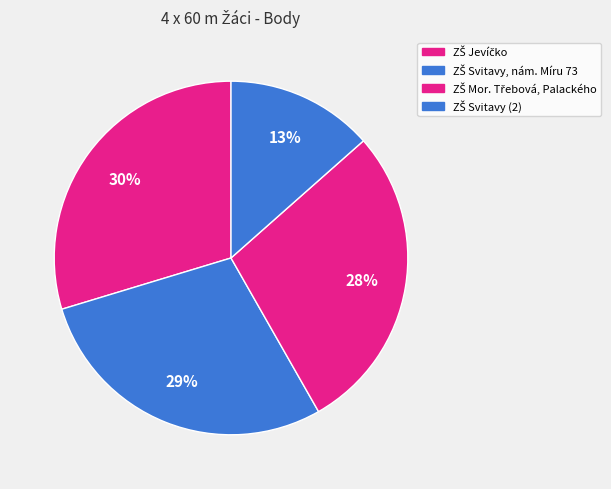

Count the number of slices in the pie.

4